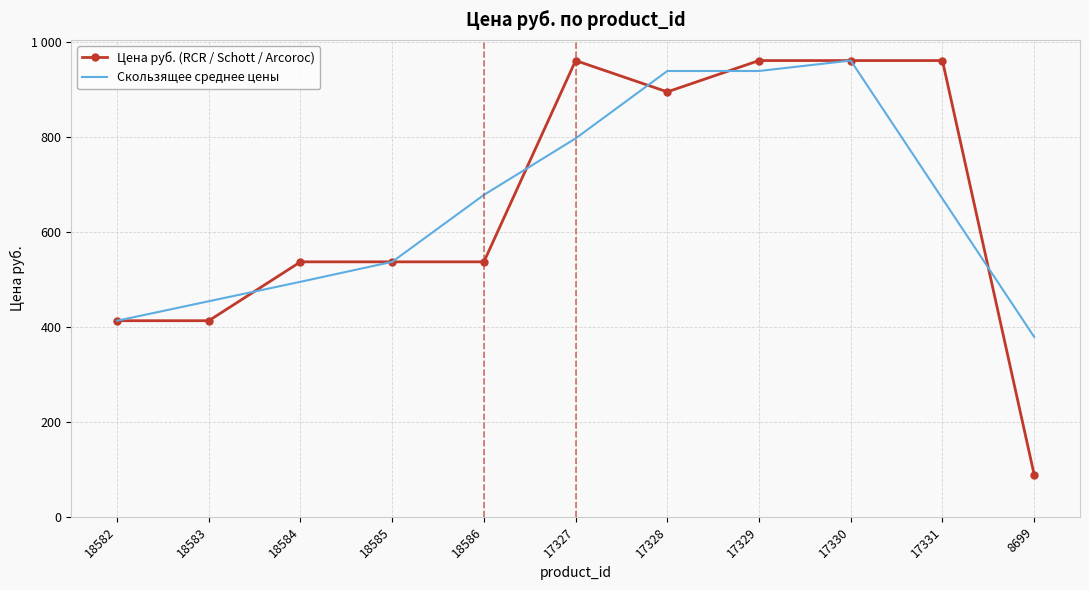

What is the label of the 6th point from the left?

17327